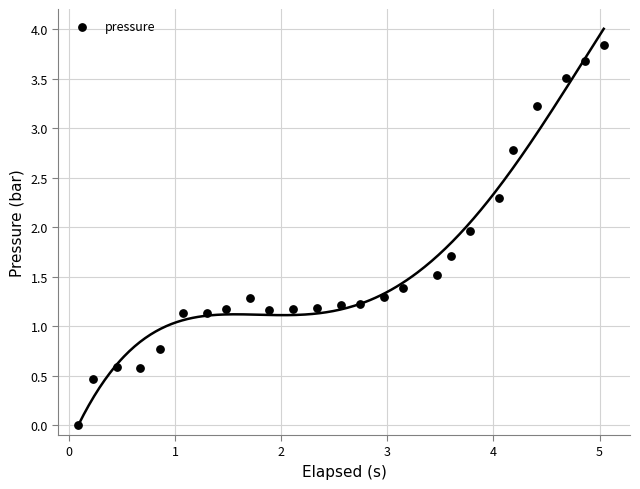

What is the range of Y values (max minus min)?

3.8